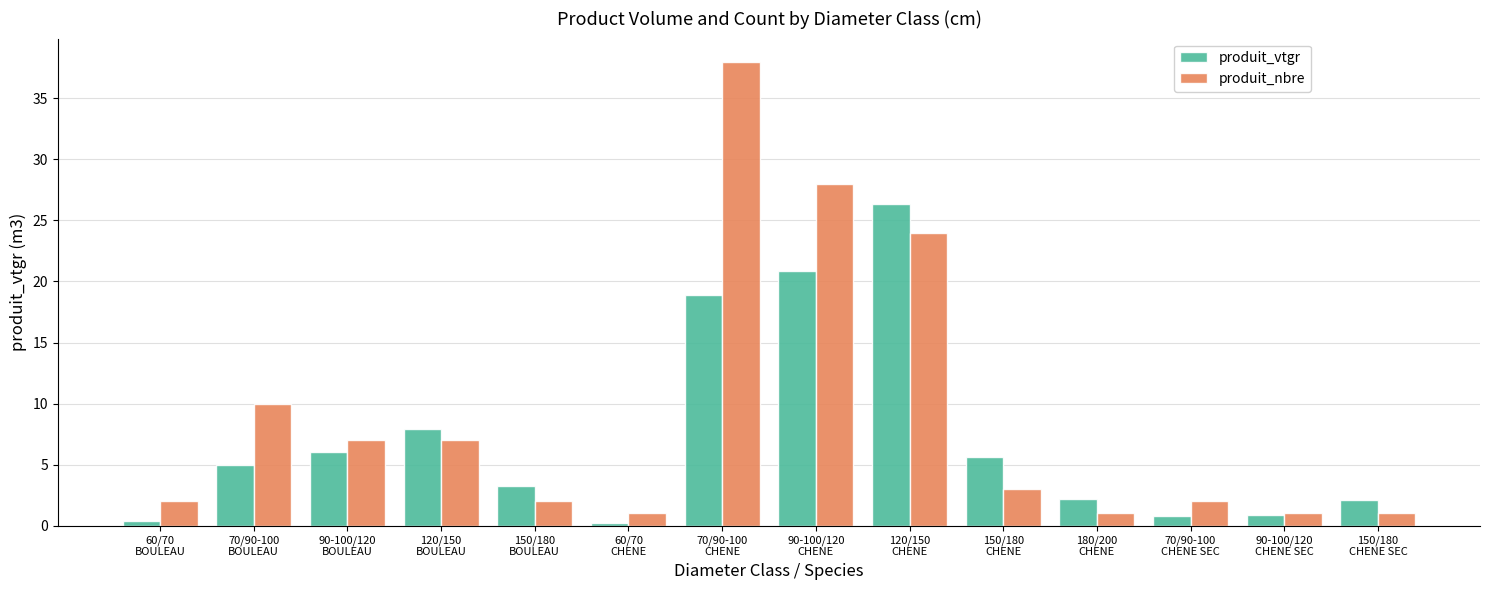

What is the highest value of the produit_nbre series?

38.0